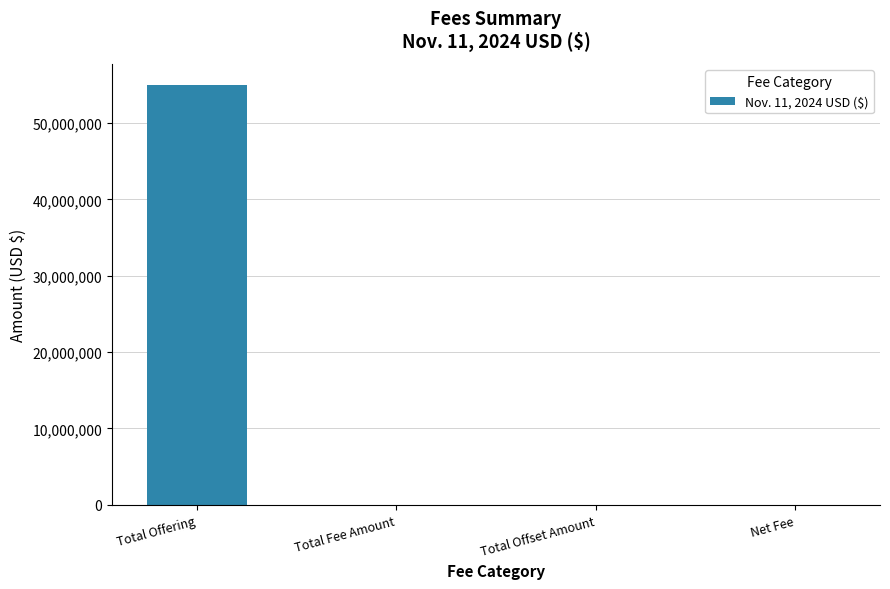

Which category has the highest value across all series?

Total Offering